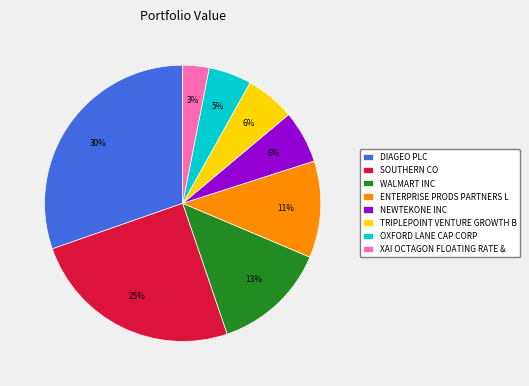

Is there any slice that represents more than half of the pie?

No